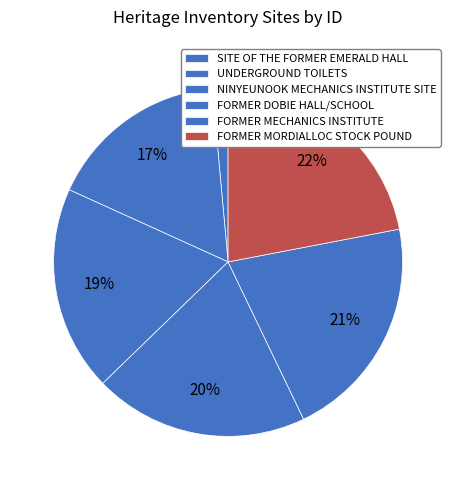

Is there a majority slice in this chart?

No